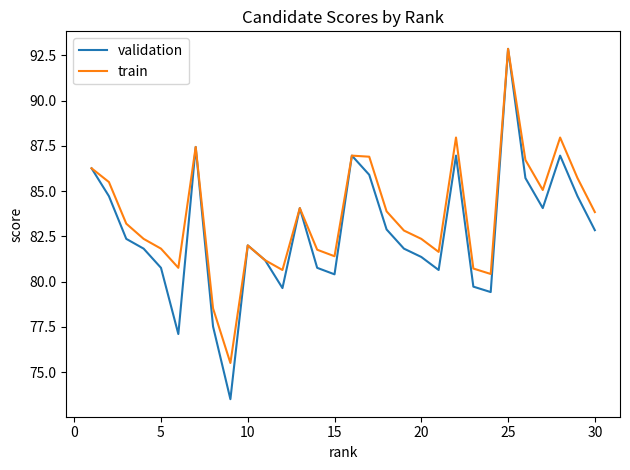

Which series has the largest range (max minus min)?

validation